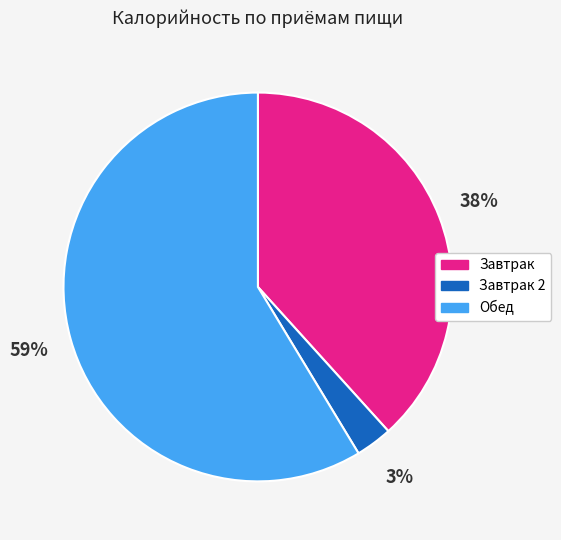

True or false: Завтрак accounts for 38% of the total.

True